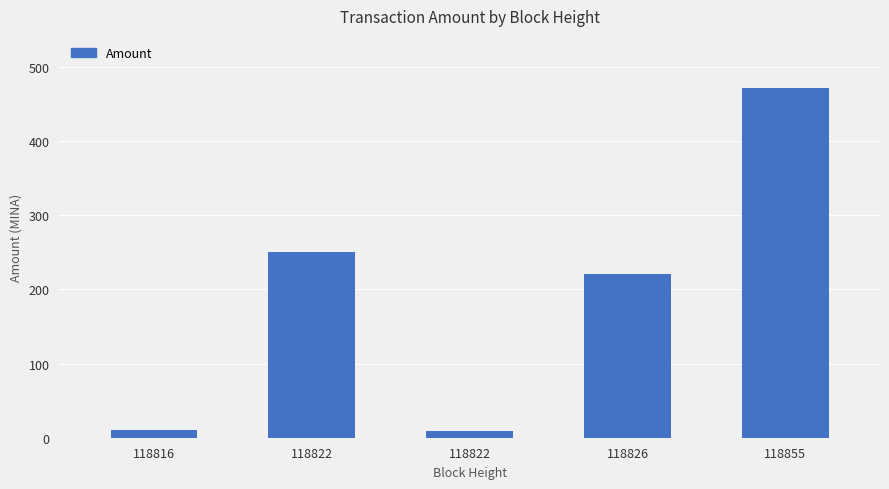

The value at 118822 is 4.0. True or false?

False